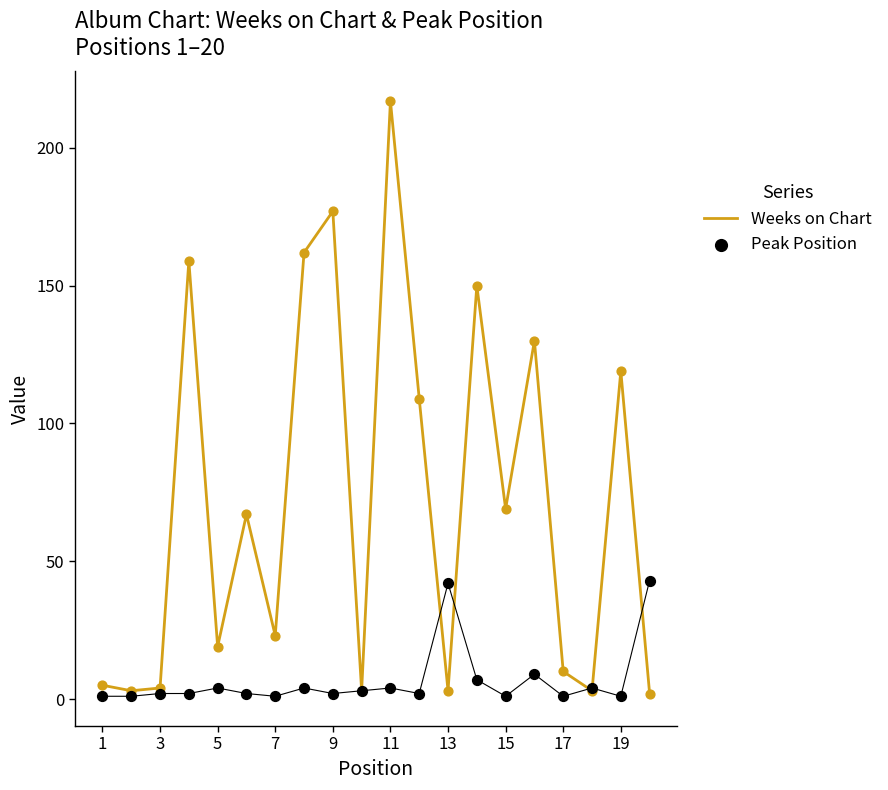

At how many categories does at least one series exceed 55?

10